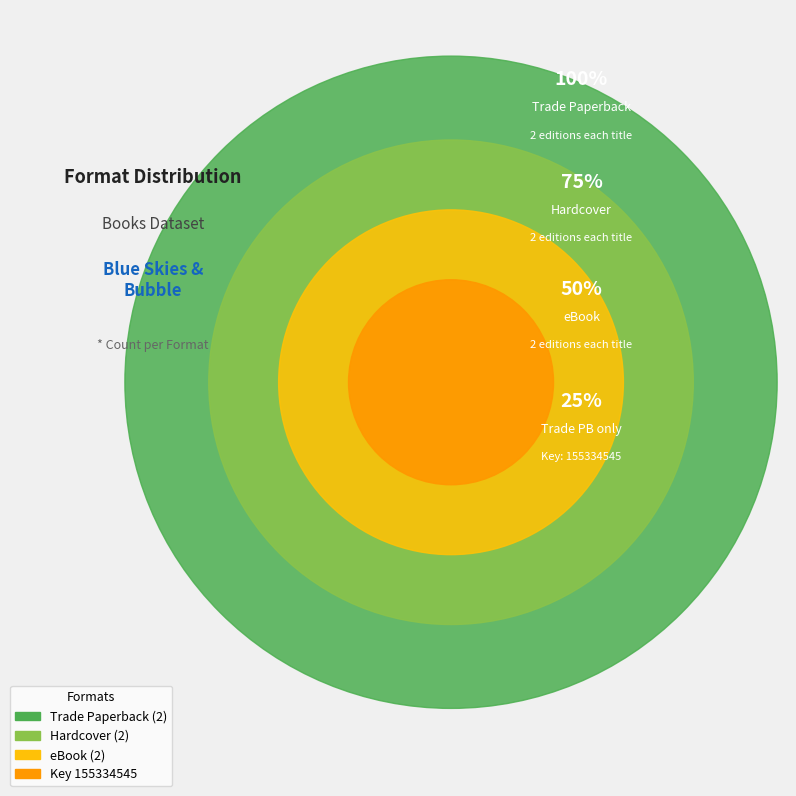

Which has a higher value, Hardcover or eBook?

Hardcover